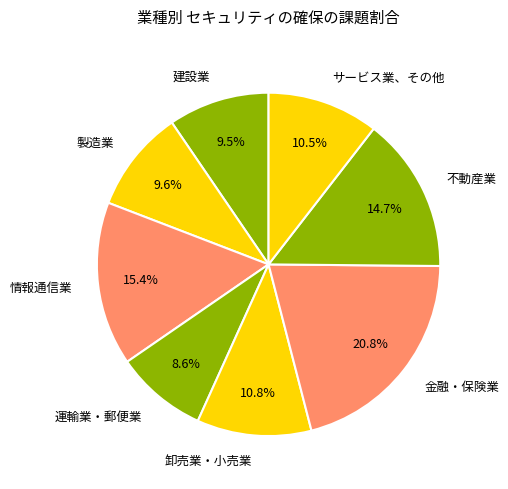

Combined, do 運輸業・郵便業 and 不動産業 account for over 50%?

No